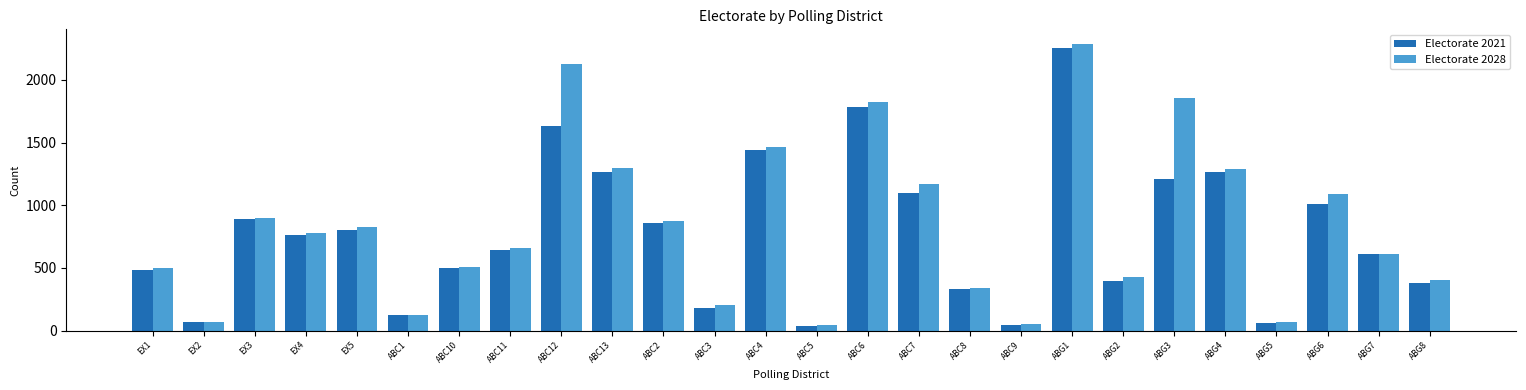

What is the label of the 10th bar from the right?

ABC8